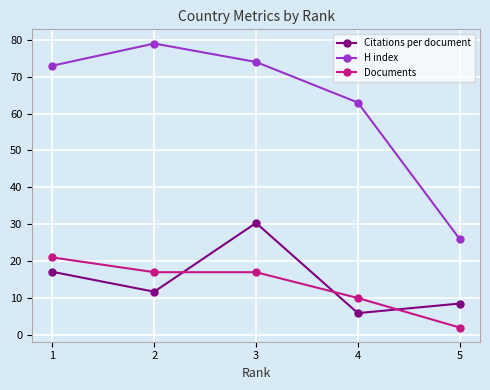

Which series has the widest spread of values?

H index